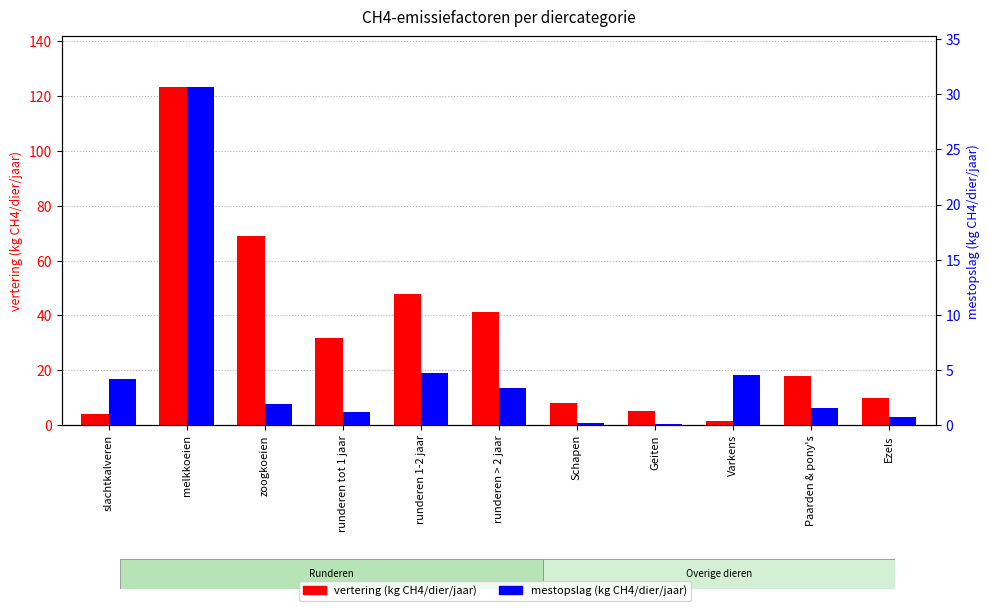

Does the chart contain any negative values?

No